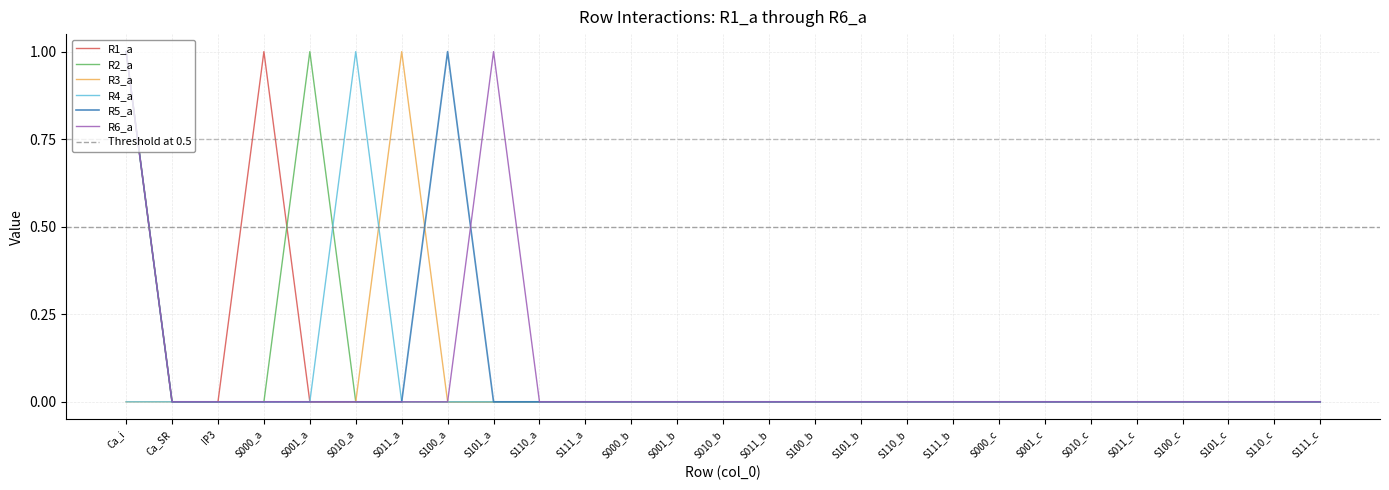

Reading left to right, list all the values displayed in this chart.

R1_a: Ca_i=1	Ca_SR=0	IP3=0	S000_a=1	S001_a=0	S010_a=0	S011_a=0	S100_a=0	S101_a=0	S110_a=0	S111_a=0	S000_b=0	S001_b=0	S010_b=0	S011_b=0	S100_b=0	S101_b=0	S110_b=0	S111_b=0	S000_c=0	S001_c=0	S010_c=0	S011_c=0	S100_c=0	S101_c=0	S110_c=0	S111_c=0
R2_a: Ca_i=1	Ca_SR=0	IP3=0	S000_a=0	S001_a=1	S010_a=0	S011_a=0	S100_a=0	S101_a=0	S110_a=0	S111_a=0	S000_b=0	S001_b=0	S010_b=0	S011_b=0	S100_b=0	S101_b=0	S110_b=0	S111_b=0	S000_c=0	S001_c=0	S010_c=0	S011_c=0	S100_c=0	S101_c=0	S110_c=0	S111_c=0
R3_a: Ca_i=0	Ca_SR=0	IP3=0	S000_a=0	S001_a=0	S010_a=0	S011_a=1	S100_a=0	S101_a=0	S110_a=0	S111_a=0	S000_b=0	S001_b=0	S010_b=0	S011_b=0	S100_b=0	S101_b=0	S110_b=0	S111_b=0	S000_c=0	S001_c=0	S010_c=0	S011_c=0	S100_c=0	S101_c=0	S110_c=0	S111_c=0
R4_a: Ca_i=0	Ca_SR=0	IP3=0	S000_a=0	S001_a=0	S010_a=1	S011_a=0	S100_a=0	S101_a=0	S110_a=0	S111_a=0	S000_b=0	S001_b=0	S010_b=0	S011_b=0	S100_b=0	S101_b=0	S110_b=0	S111_b=0	S000_c=0	S001_c=0	S010_c=0	S011_c=0	S100_c=0	S101_c=0	S110_c=0	S111_c=0
R5_a: Ca_i=1	Ca_SR=0	IP3=0	S000_a=0	S001_a=0	S010_a=0	S011_a=0	S100_a=1	S101_a=0	S110_a=0	S111_a=0	S000_b=0	S001_b=0	S010_b=0	S011_b=0	S100_b=0	S101_b=0	S110_b=0	S111_b=0	S000_c=0	S001_c=0	S010_c=0	S011_c=0	S100_c=0	S101_c=0	S110_c=0	S111_c=0
R6_a: Ca_i=1	Ca_SR=0	IP3=0	S000_a=0	S001_a=0	S010_a=0	S011_a=0	S100_a=0	S101_a=1	S110_a=0	S111_a=0	S000_b=0	S001_b=0	S010_b=0	S011_b=0	S100_b=0	S101_b=0	S110_b=0	S111_b=0	S000_c=0	S001_c=0	S010_c=0	S011_c=0	S100_c=0	S101_c=0	S110_c=0	S111_c=0